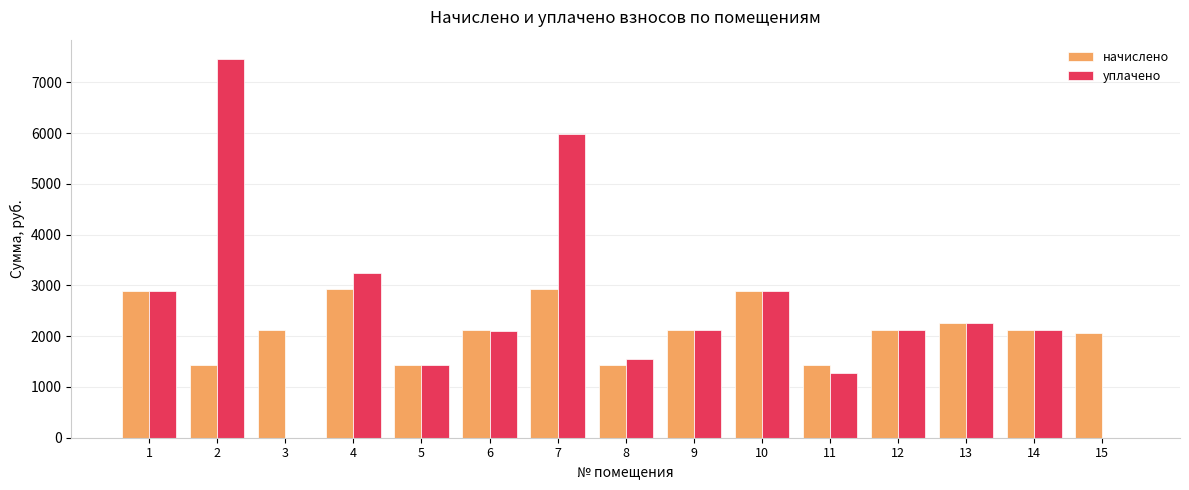

Which series changed the most between 11 and 13?

уплачено